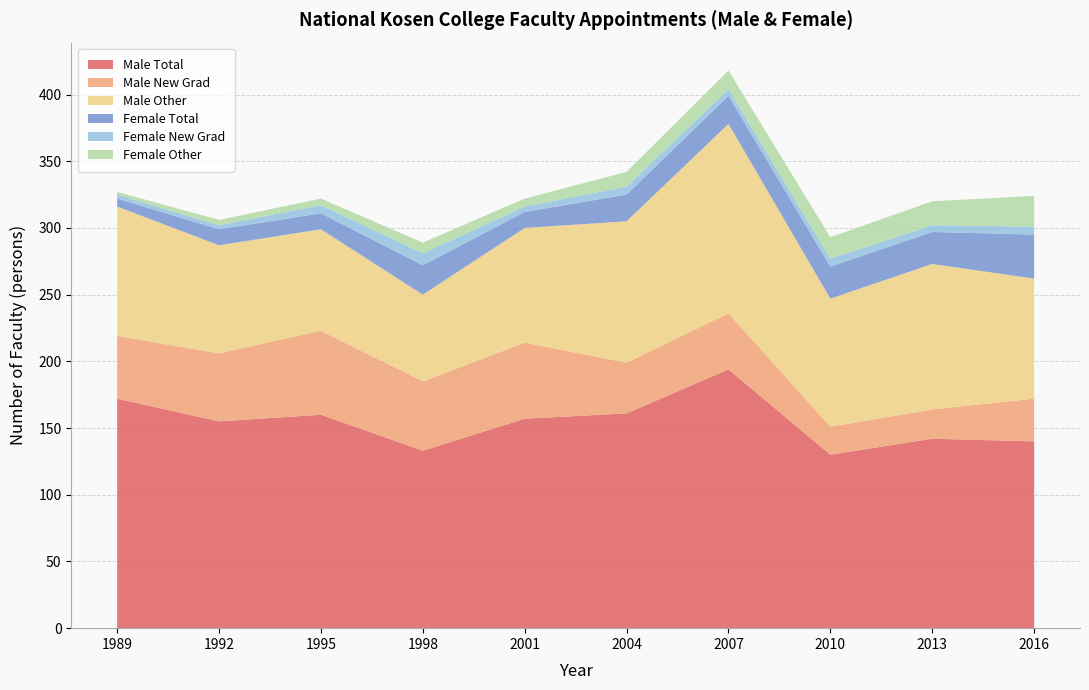

Reading left to right, what are all the values shown in this chart?

Male Total: 1989=172	1992=155	1995=160	1998=133	2001=157	2004=161	2007=194	2010=130	2013=142	2016=140
Male New Grad: 1989=47	1992=51	1995=63	1998=52	2001=57	2004=38	2007=42	2010=21	2013=22	2016=32
Male Other: 1989=97	1992=81	1995=76	1998=65	2001=86	2004=106	2007=142	2010=96	2013=109	2016=90
Female Total: 1989=6	1992=12	1995=12	1998=22	2001=12	2004=20	2007=21	2010=24	2013=24	2016=33
Female New Grad: 1989=3	1992=3	1995=6	1998=9	2001=4	2004=6	2007=5	2010=6	2013=5	2016=6
Female Other: 1989=2	1992=4	1995=5	1998=8	2001=6	2004=11	2007=14	2010=16	2013=18	2016=23